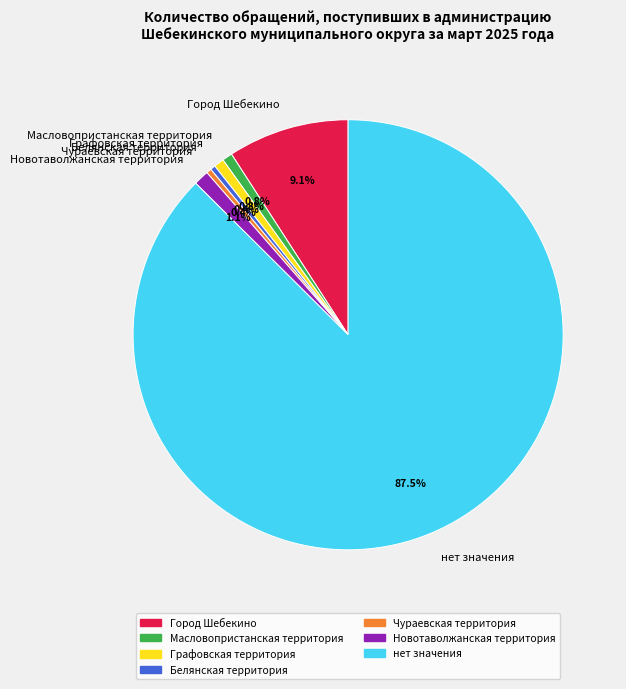

What is the largest slice in the pie chart?

нет значения